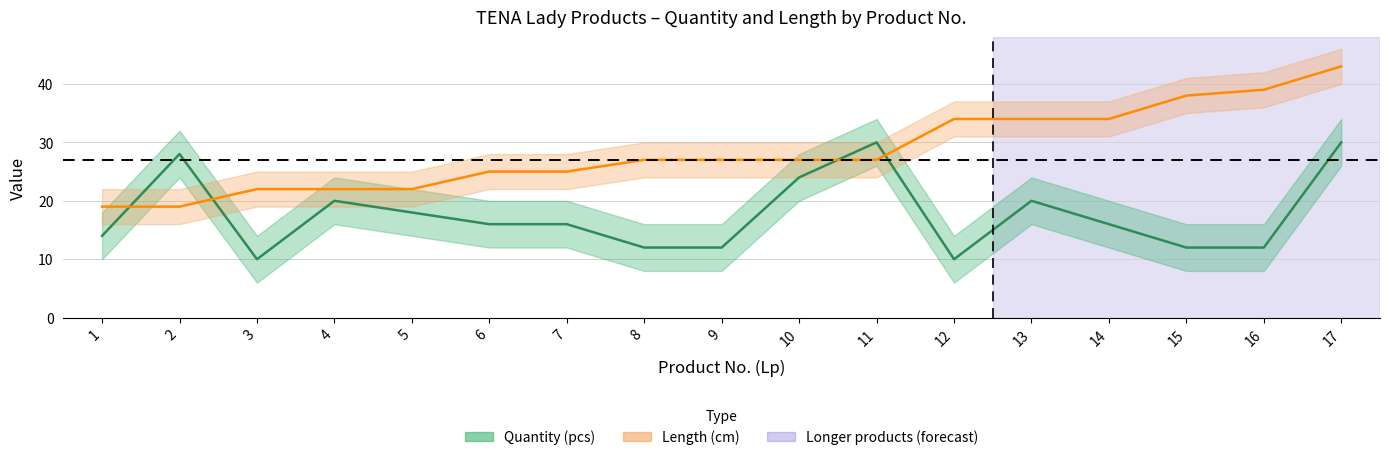

Between which two adjacent categories do Quantity (pcs) and Length (cm) first intersect?

1 and 2